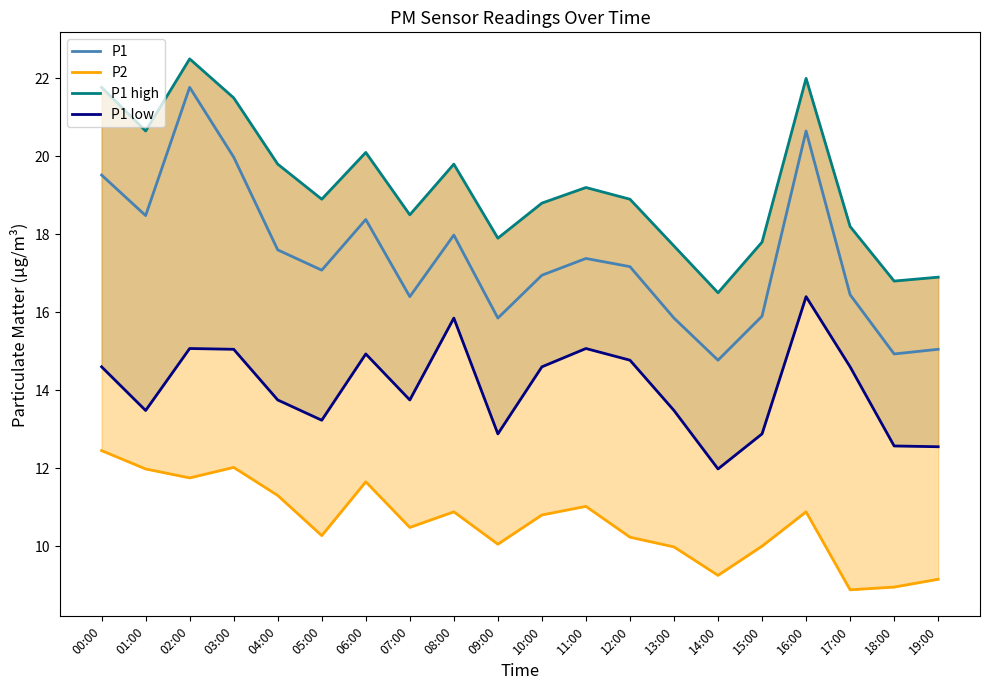

The value of P1 at 00:00 is 10.7. True or false?

False